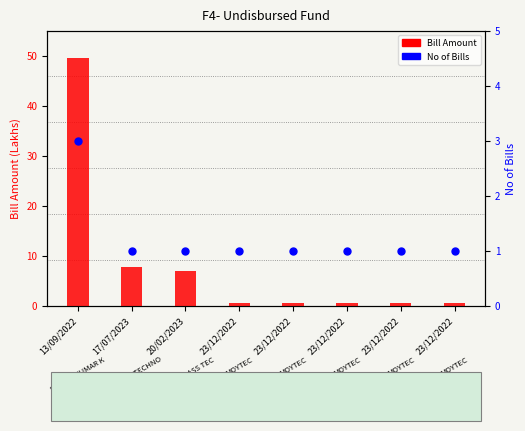

Which series reaches the maximum Y coordinate?

Bill Amount